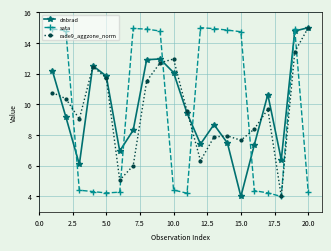

What is the value of the sata point at the 8th from the left?

14.9